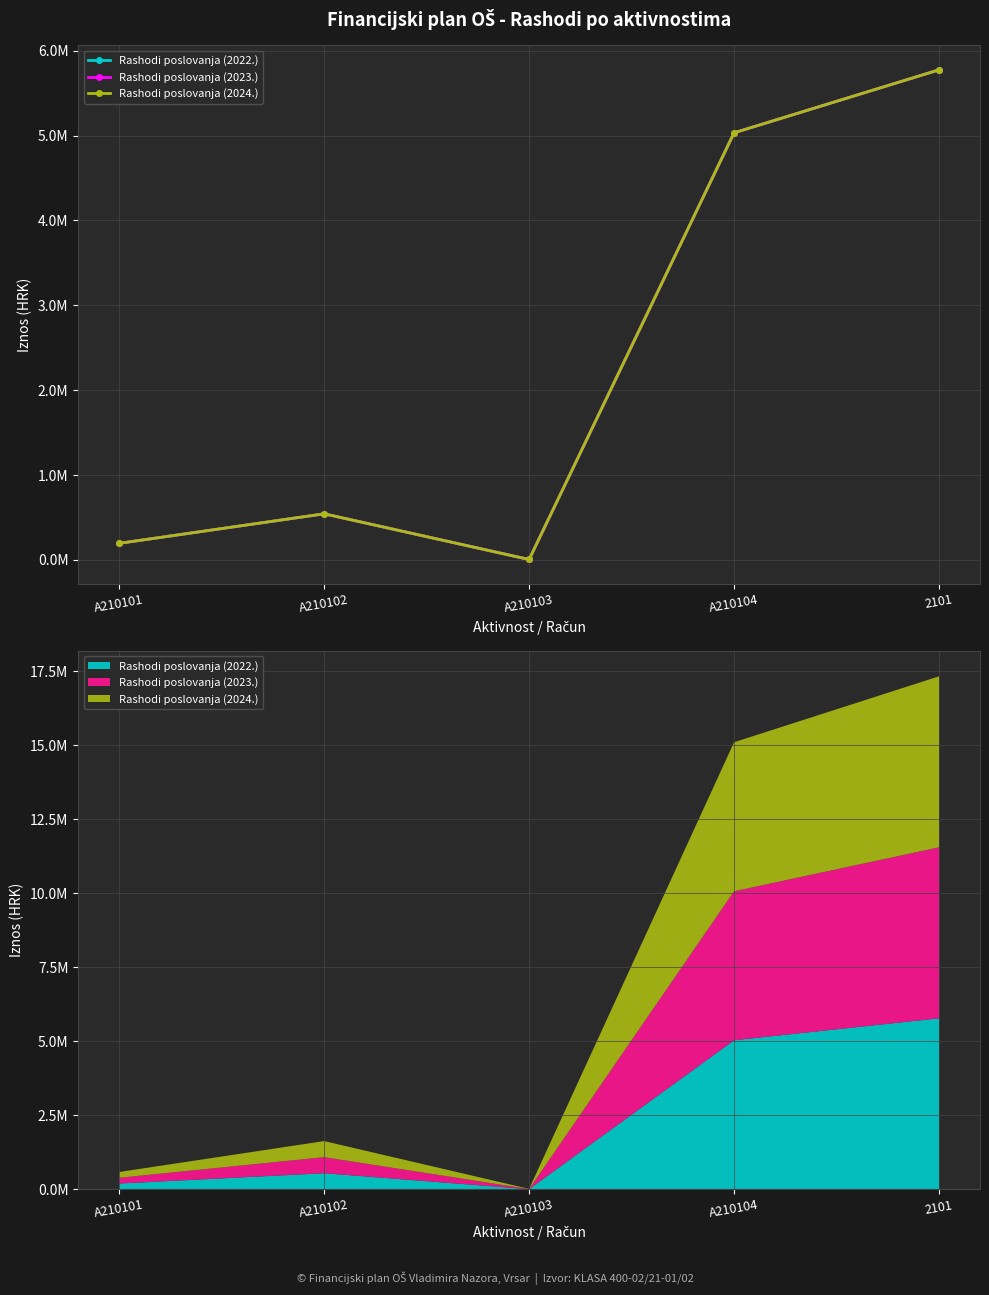

True or false: Rashodi poslovanja (2024.) and Rashodi poslovanja (2023.) intersect in this chart.

False